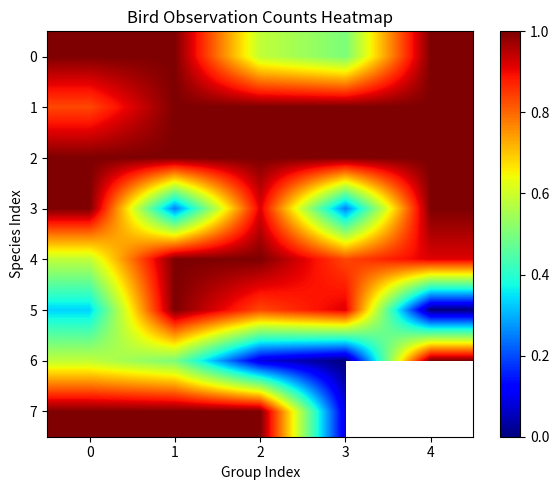

What is the maximum value shown in the chart?

1.0